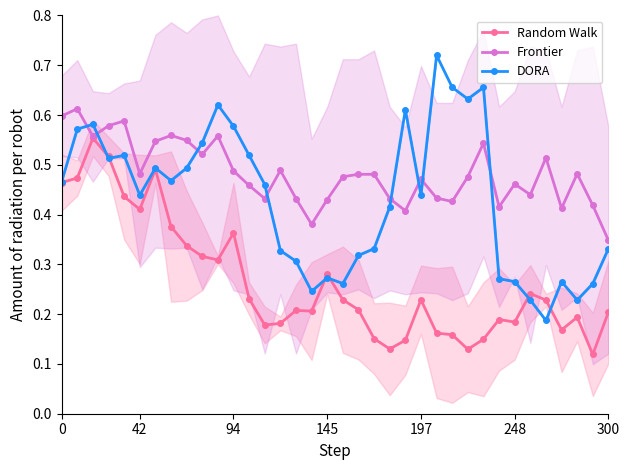

In Random Walk, how many points are higher than both neighbors (excluding endpoints)?

9